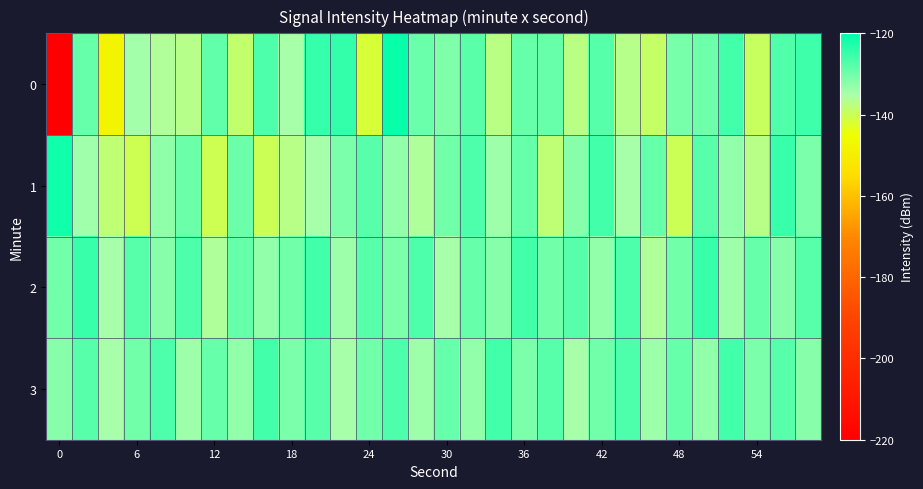

Which series has the largest total across all categories?

2